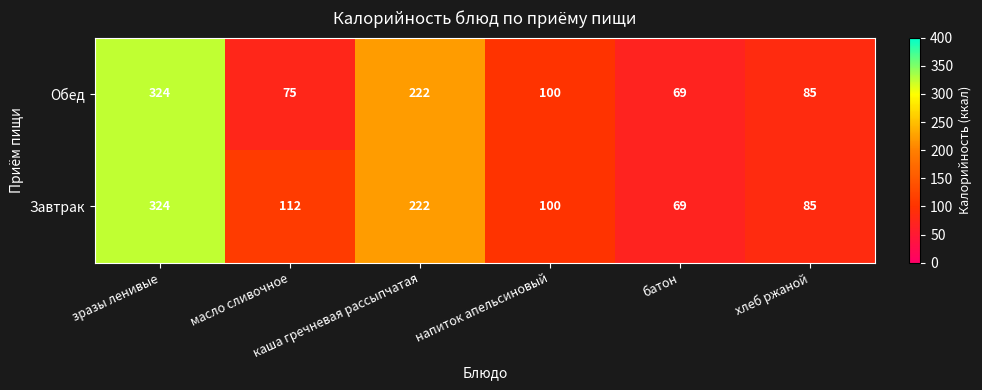

Between зразы ленивые and масло сливочное, which series saw the biggest shift?

Обед